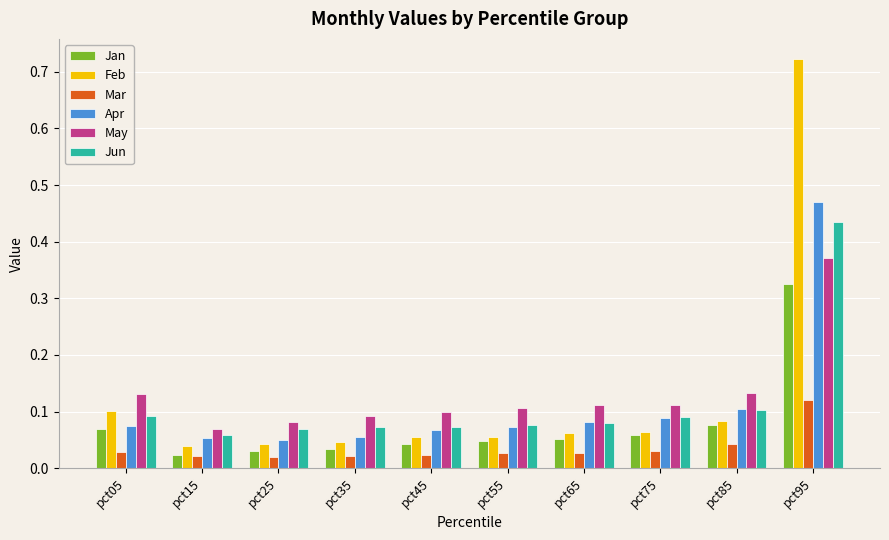

What is the sum of all Jan values?

0.8